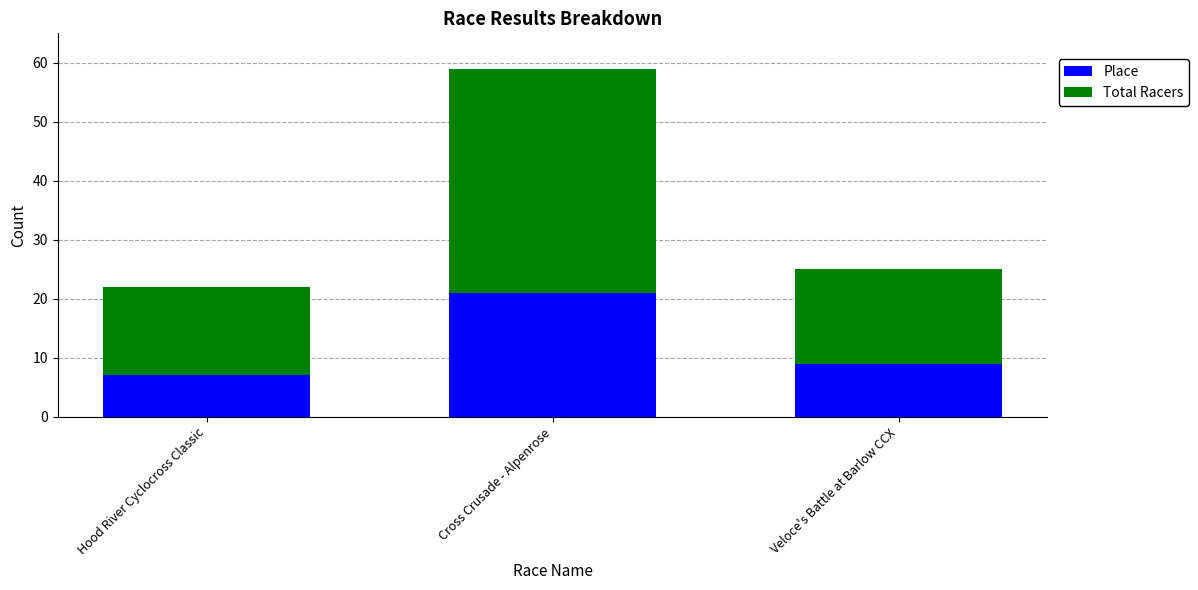

Where is Place nearest to the value 14?

Veloce's Battle at Barlow CCX